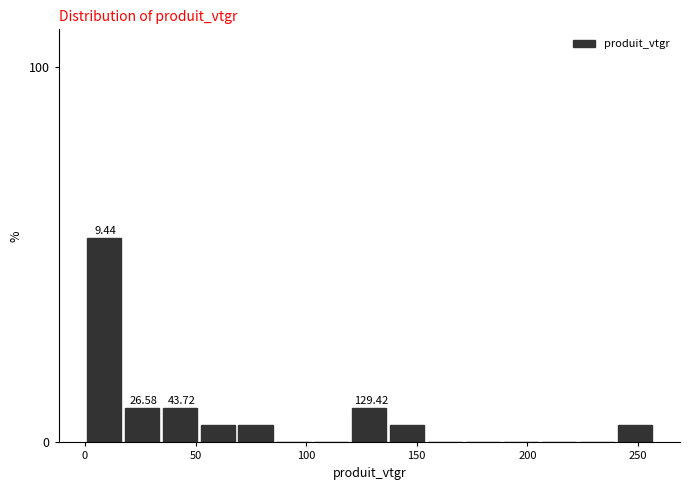

Around what value on the x-axis is the tallest bar? Give the approximate position of its centre, as read against the axis.

10